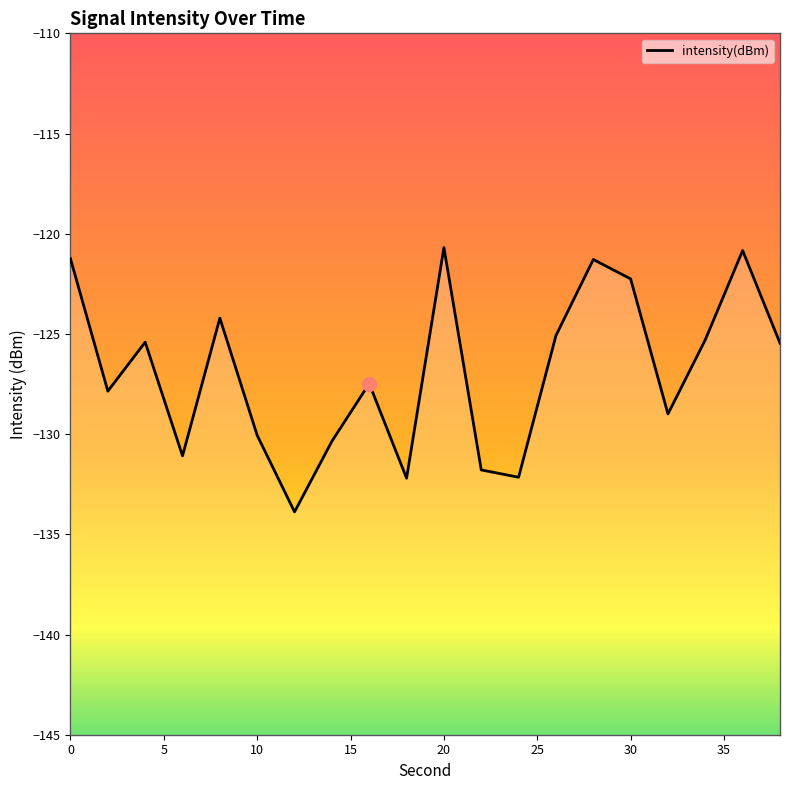

The chart shows a value of -27.0 at 0. True or false?

False